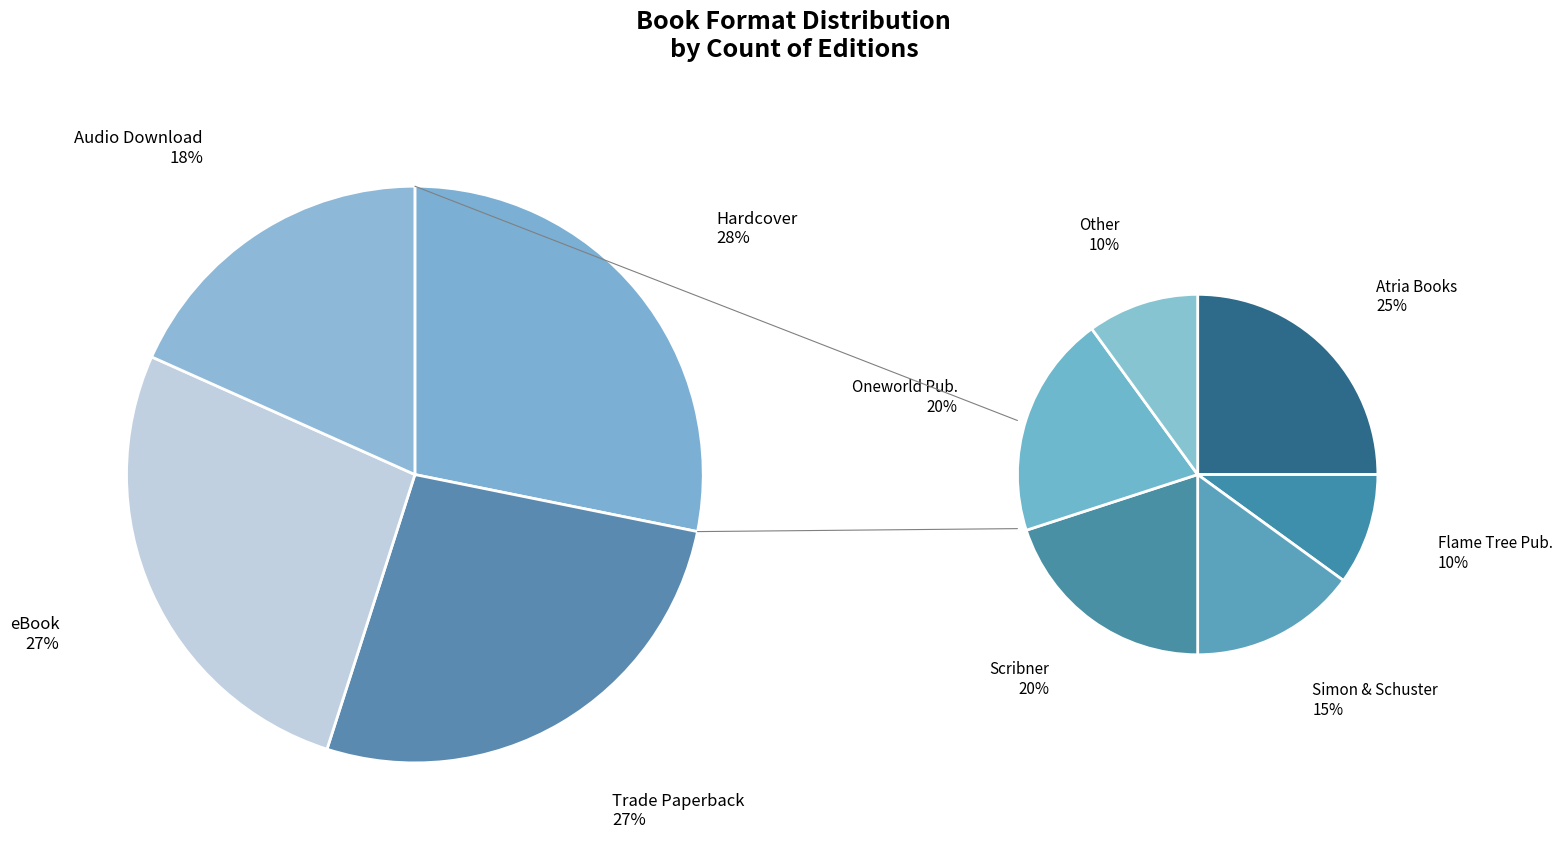

What percentage is the Trade Paperback slice, to the nearest percent?

27%